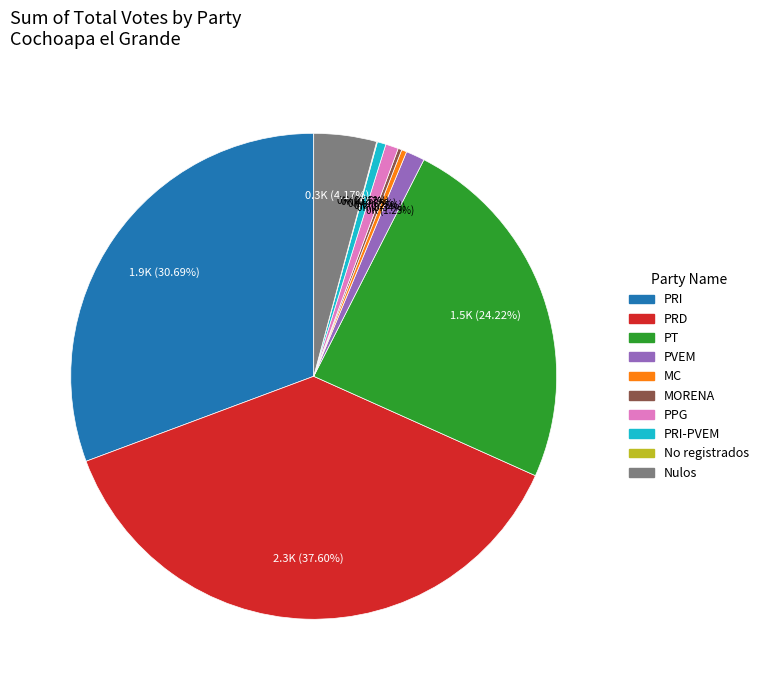

Does any single category account for the majority?

No